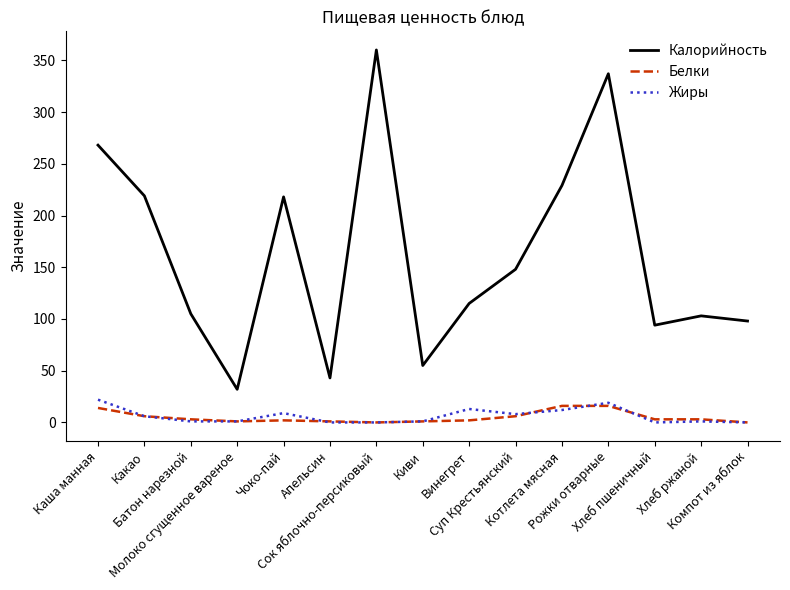

Which series has the largest total across all categories?

Калорийность